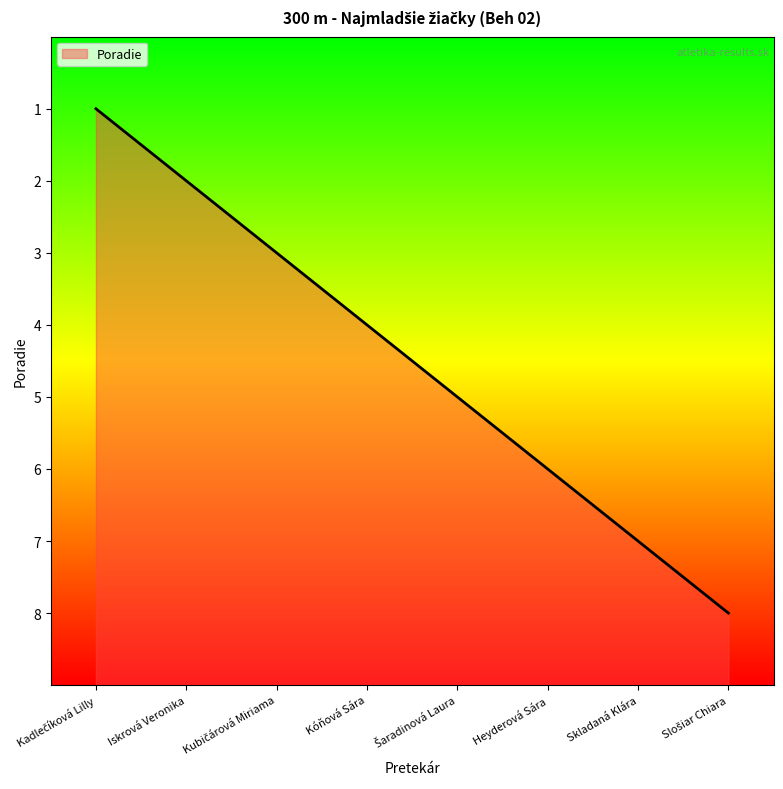

List the labels in order of value, largest first.

Slošiar Chiara, Skladaná Klára, Heyderová Sára, Šaradinová Laura, Kóňová Sára, Kubičárová Miriama, Iskrová Veronika, Kadlečíková Lilly